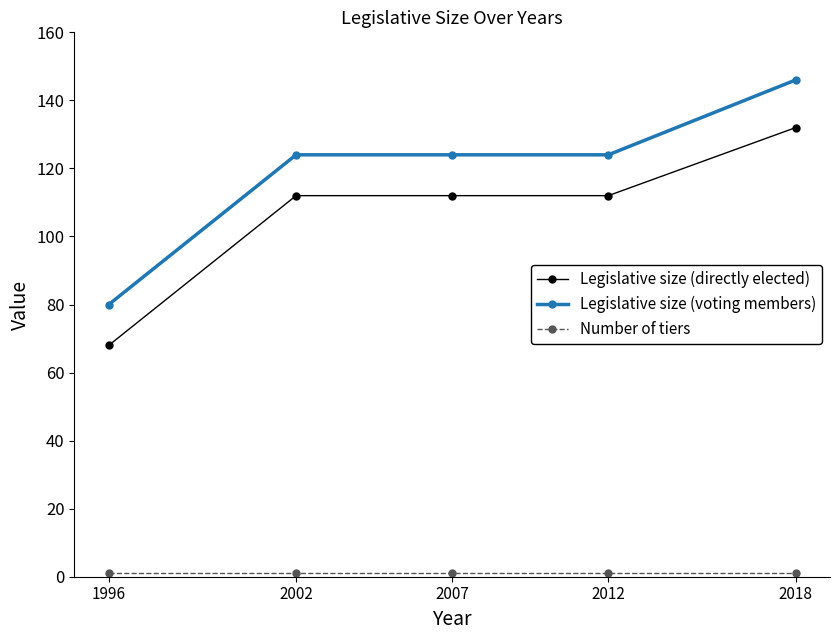

At which category is the sum across all series the highest?

2018